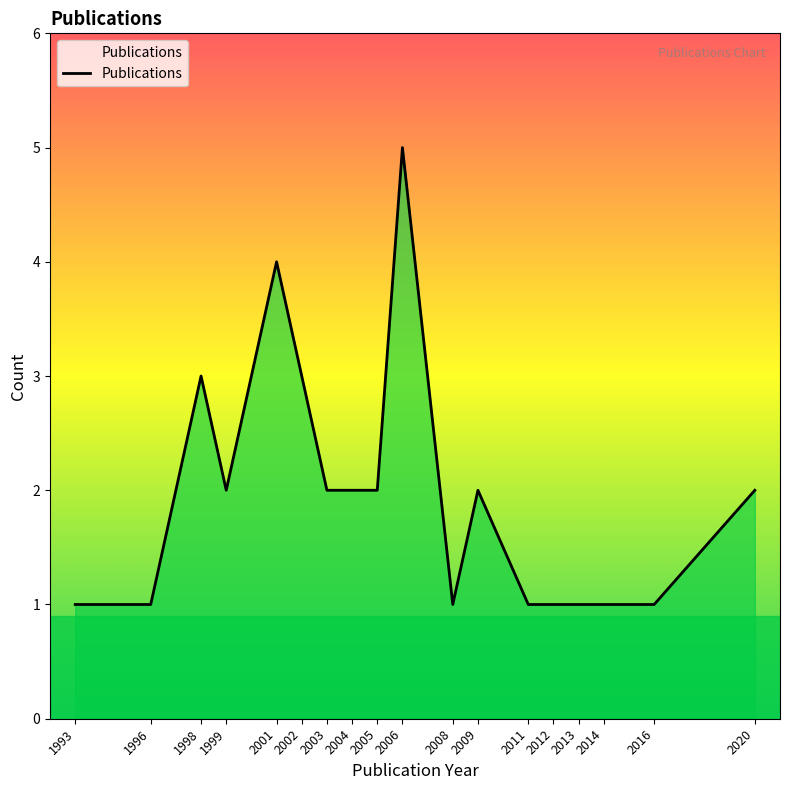

The value at 1996 is 1. True or false?

True